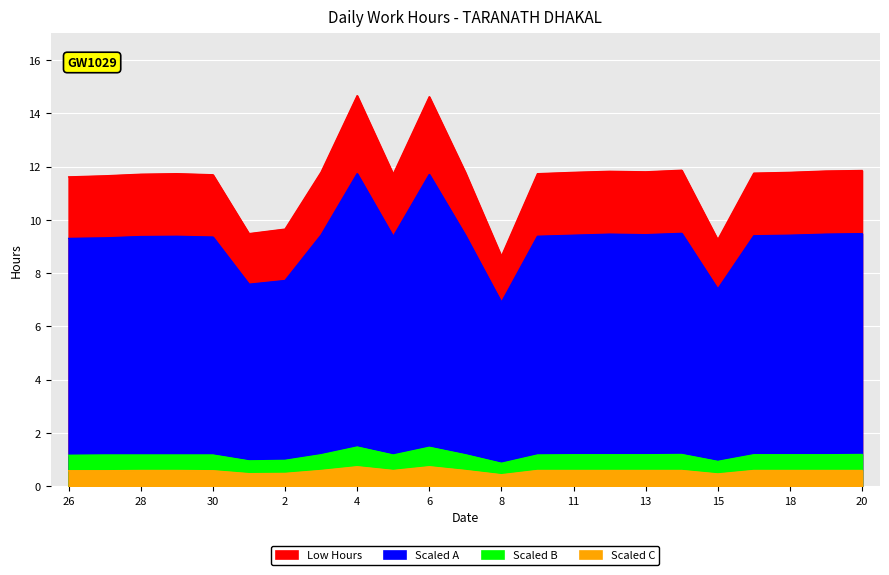

True or false: Scaled B and Low Hours cross at least once.

False